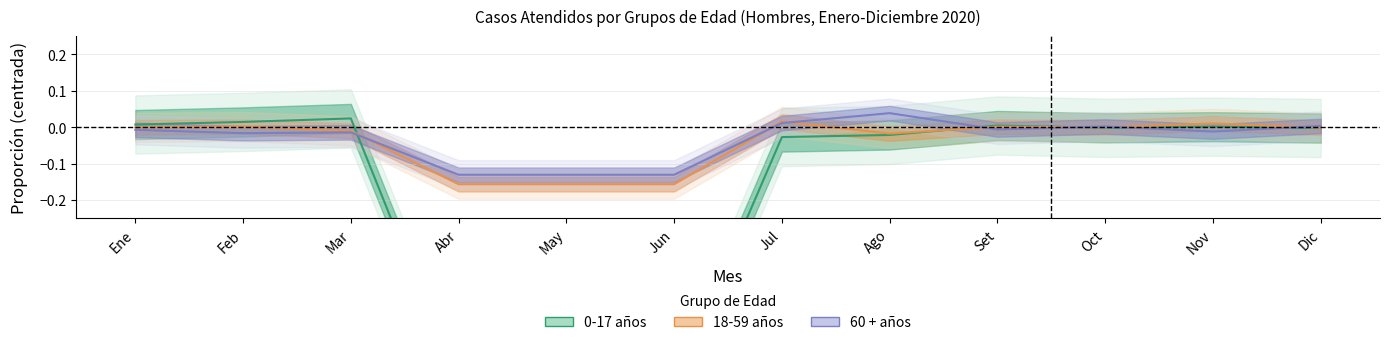

How many values in 0-17 años are above zero?

5